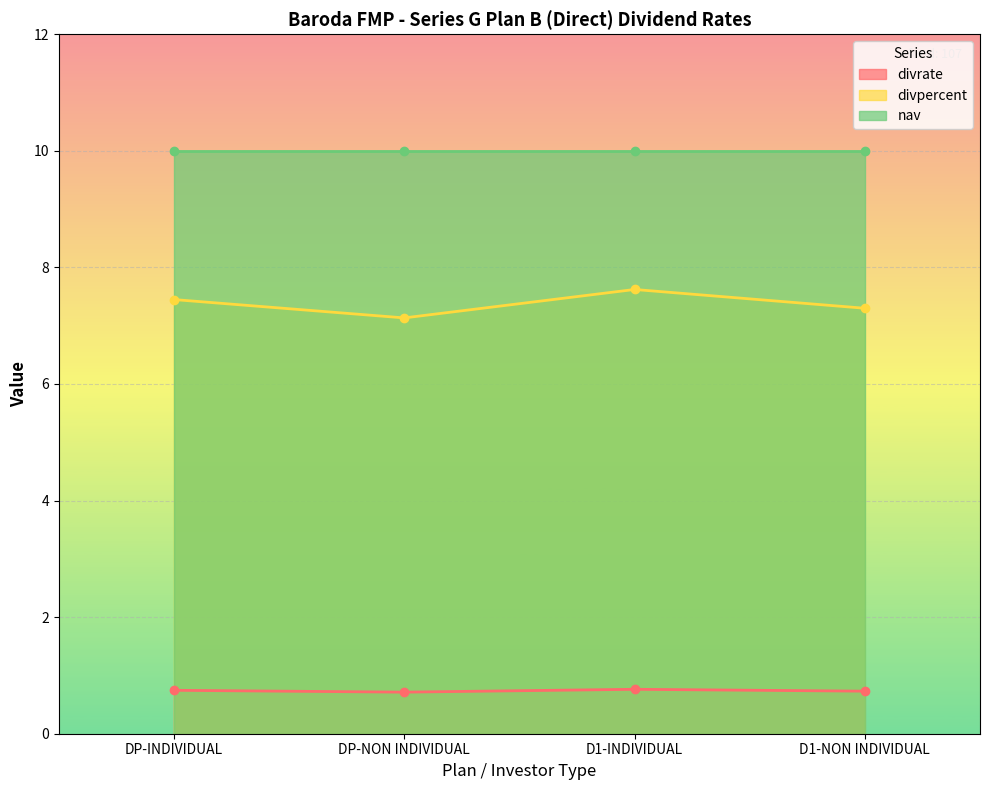

What is the minimum value shown in the chart?

0.7